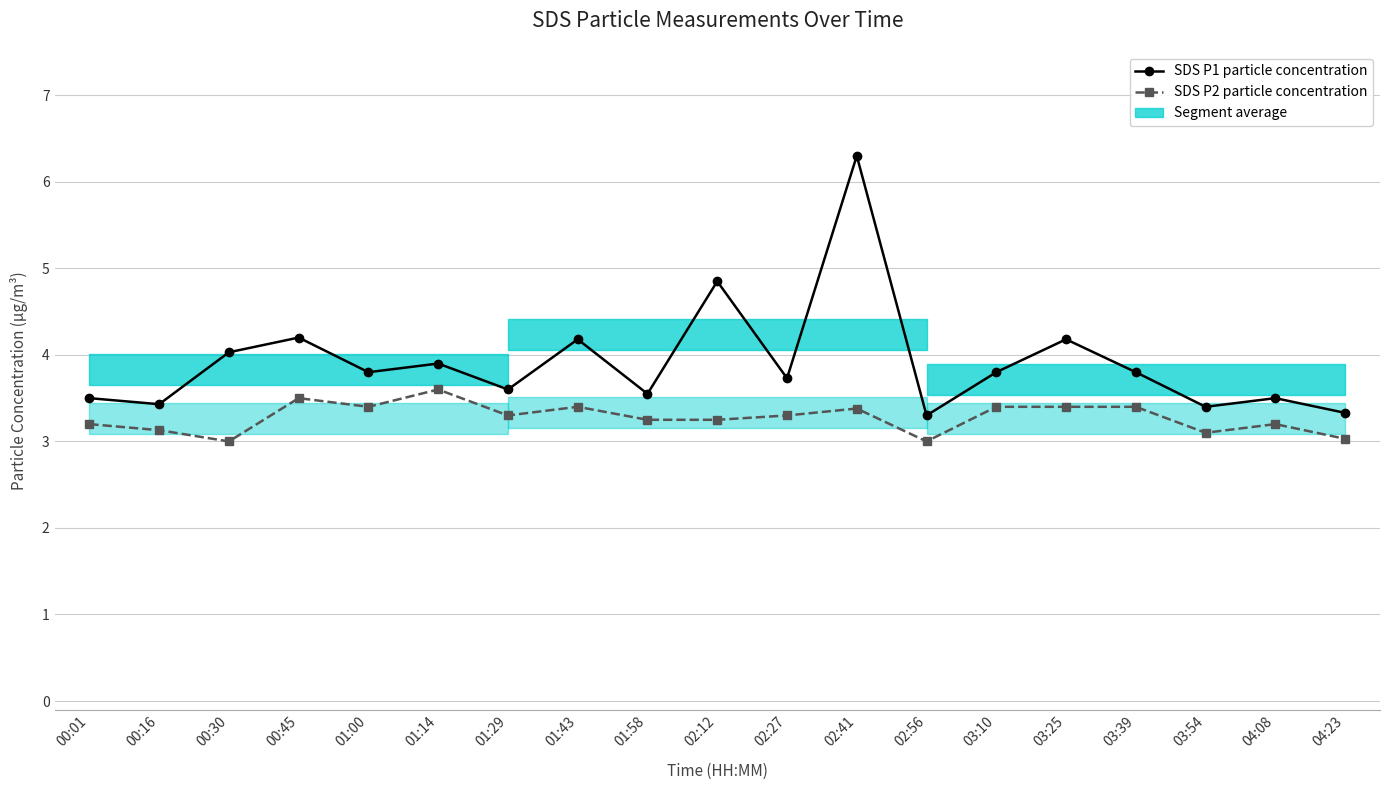

What is the smallest value displayed?

3.0